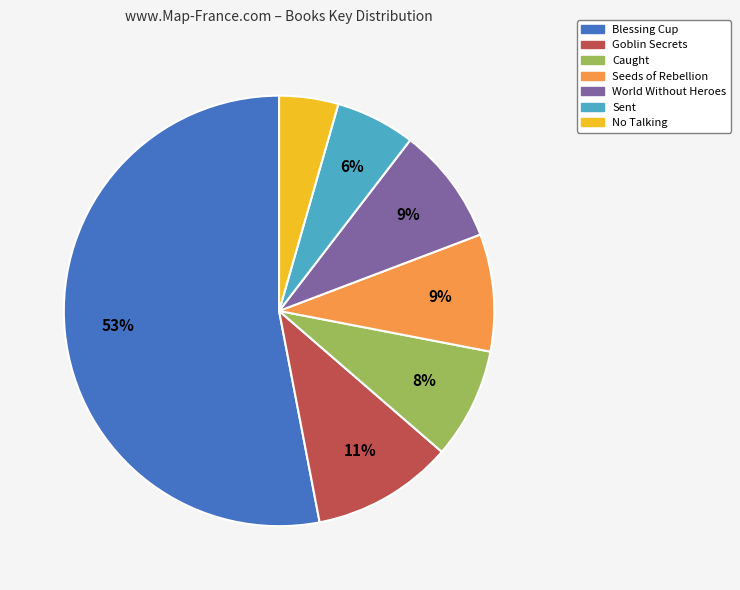

Is the sum of Seeds of Rebellion and World Without Heroes greater than half?

No